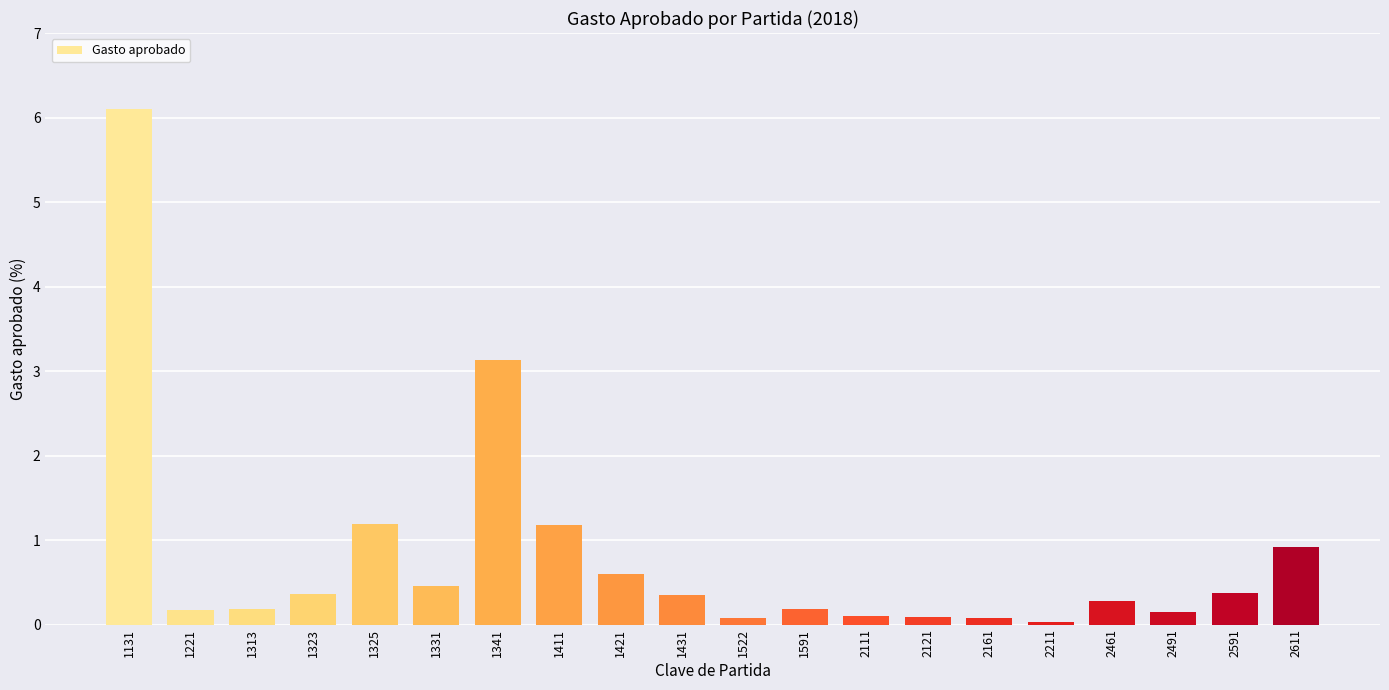

The chart shows a value of 0.2 at 1591. True or false?

True